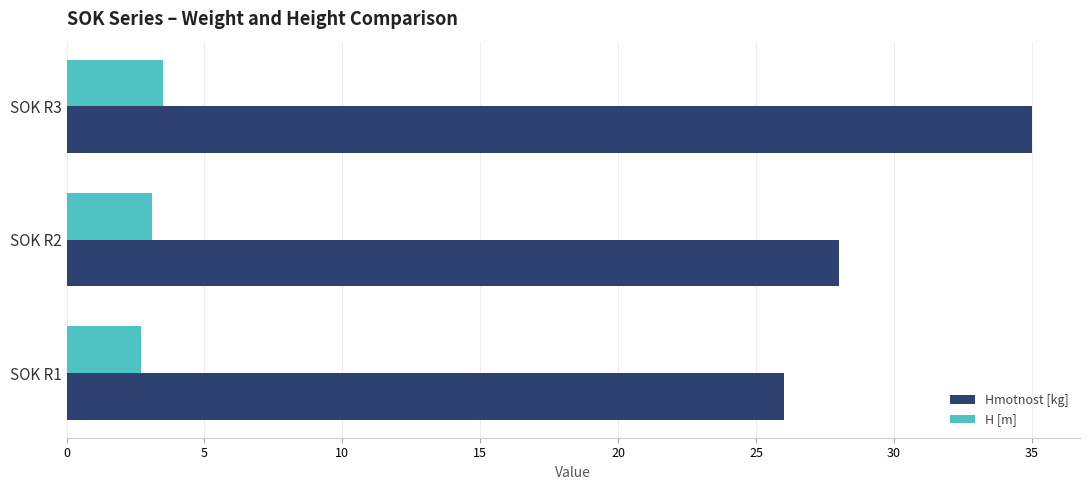

The H [m] series shows 3.5 at SOK R3. True or false?

True